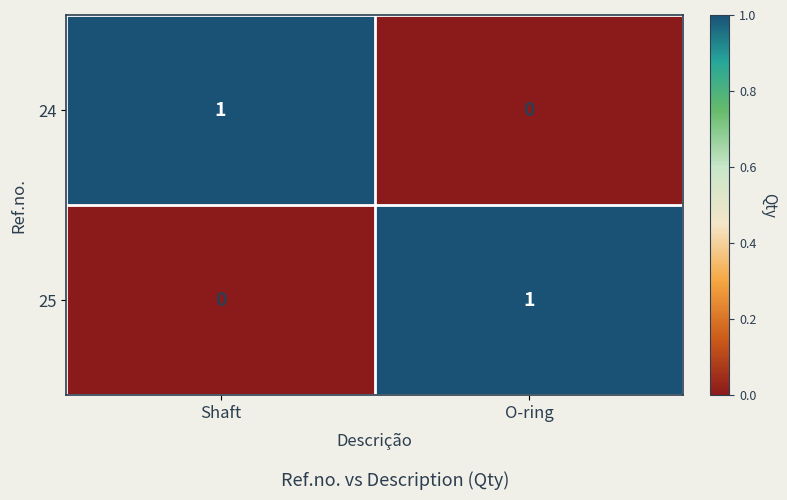

The 25 series shows 0 at O-ring. True or false?

False